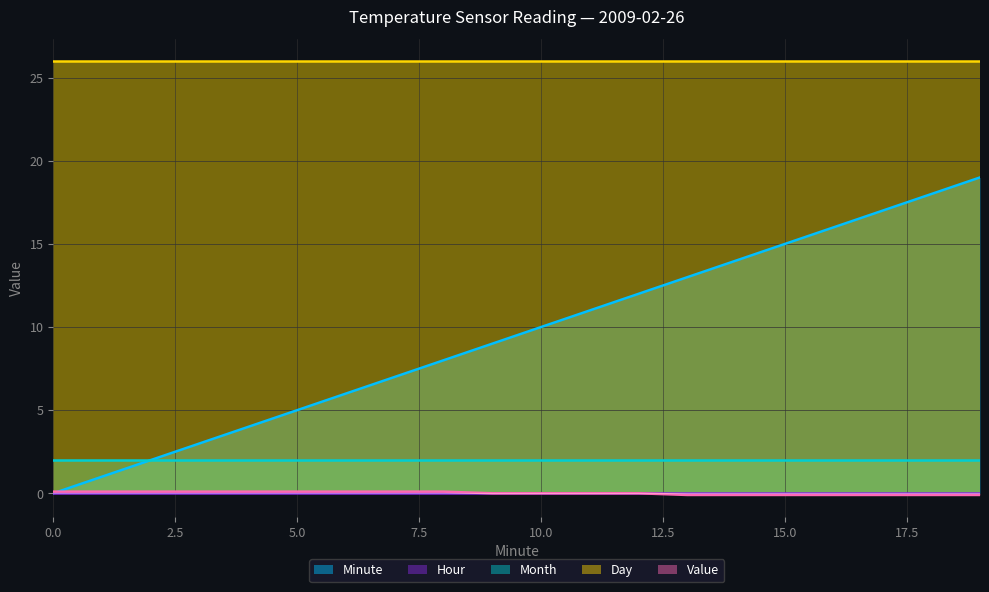

What is the minimum value shown in the chart?

-0.1